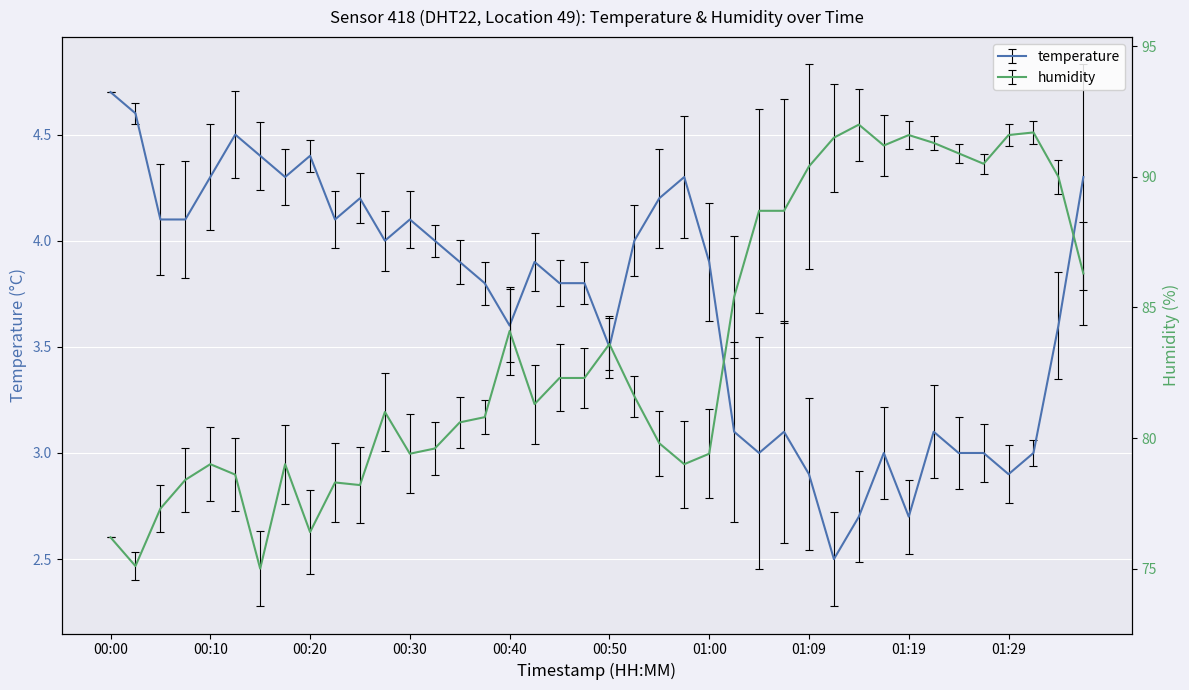

Does the chart display data point markers on the line(s)?

No